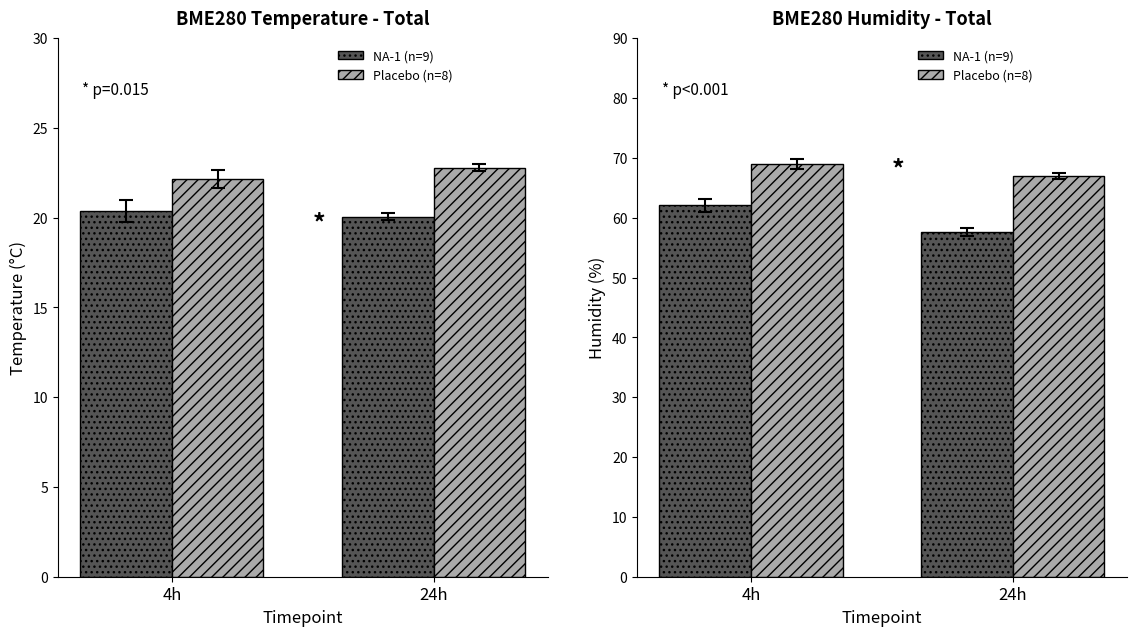

The NA-1 (n=9) series shows 57.6 at 24h. True or false?

True